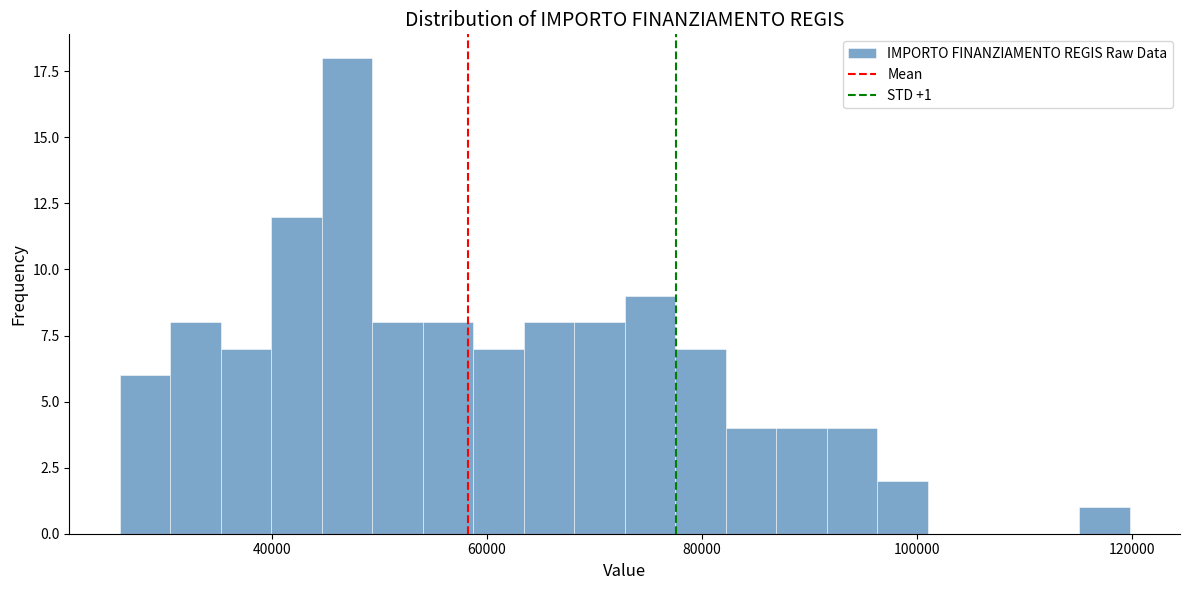

Around what value on the x-axis is the tallest bar? Give the approximate position of its centre, as read against the axis.

46000